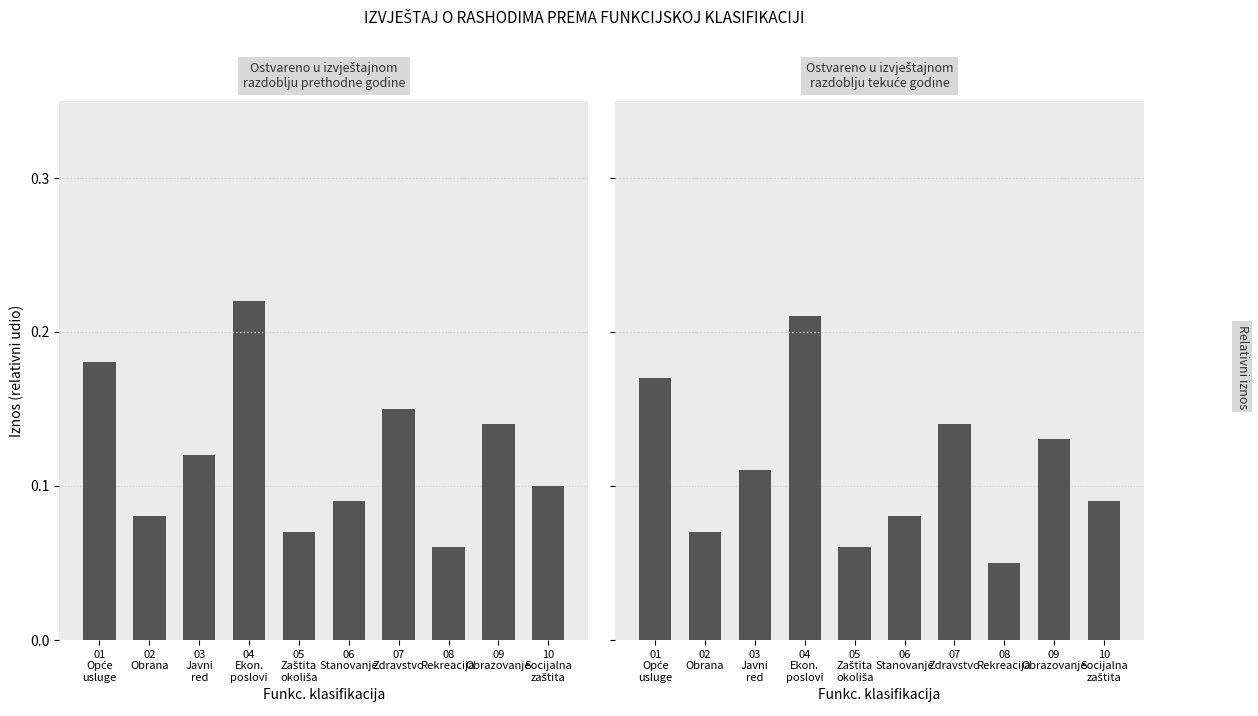

What is the value of the Ostvareno u izvještajnom
razdoblju prethodne godine bar at the 7th from the left?

0.1